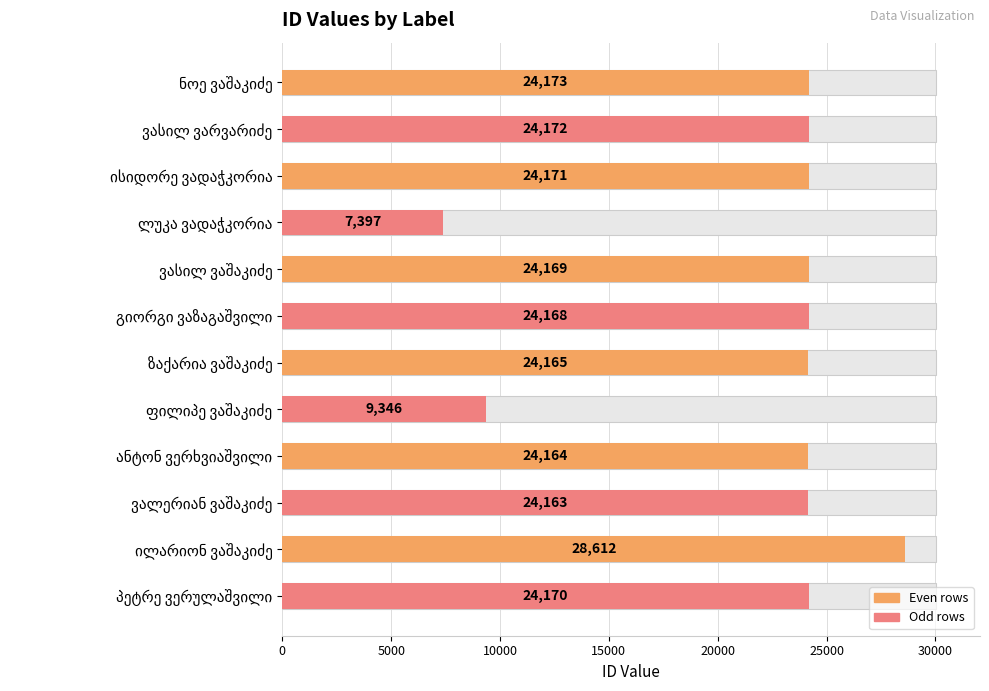

Is it true that the value at ვასილ ვაშაკიძე is 13590?

False